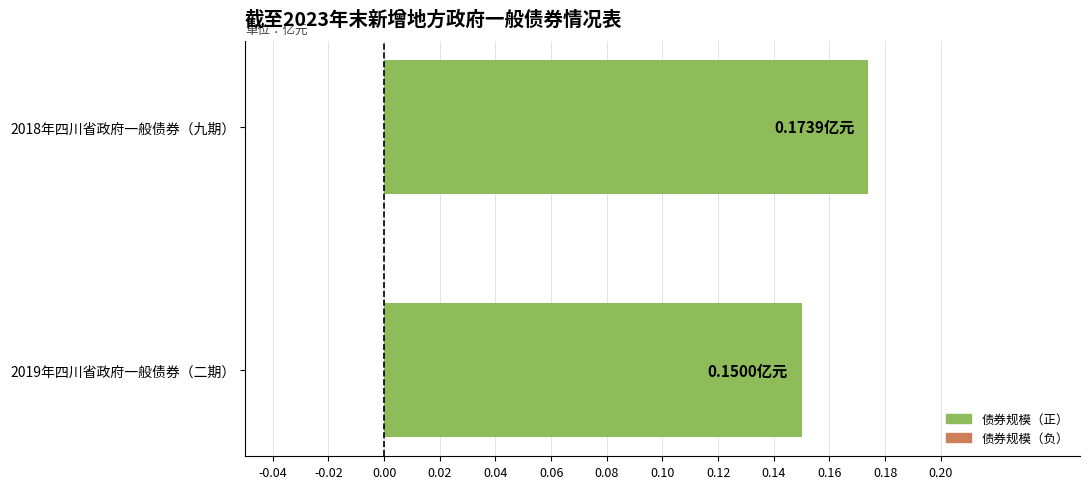

List the labels in order of value, smallest first.

2019年四川省政府一般债券（二期）, 2018年四川省政府一般债券（九期）